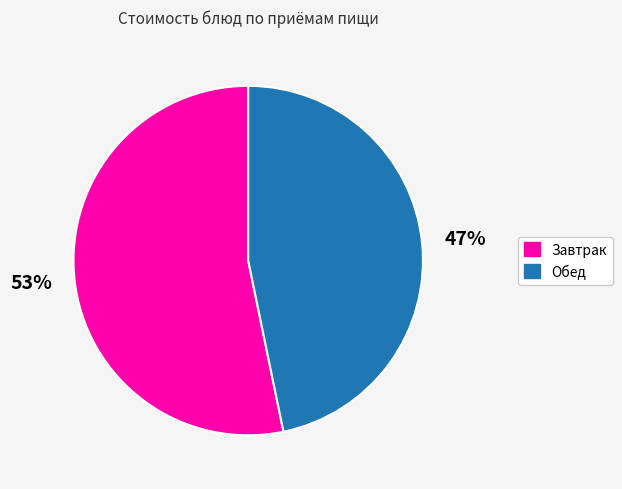

Is there any slice that represents more than half of the pie?

Yes